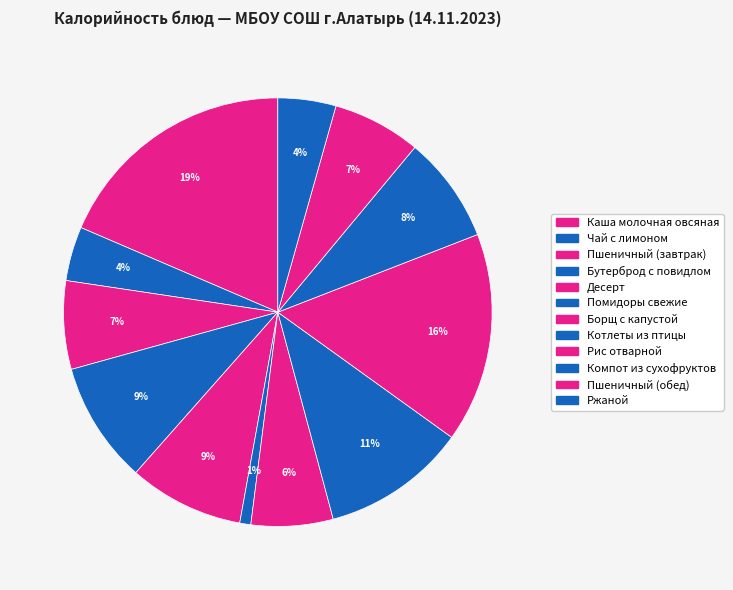

Count the number of slices in the pie.

12